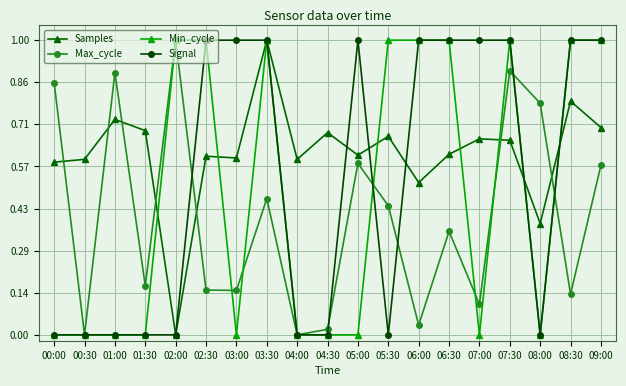

What is the sum of the Min_cycle values at 06:00 and 00:30?

1.0